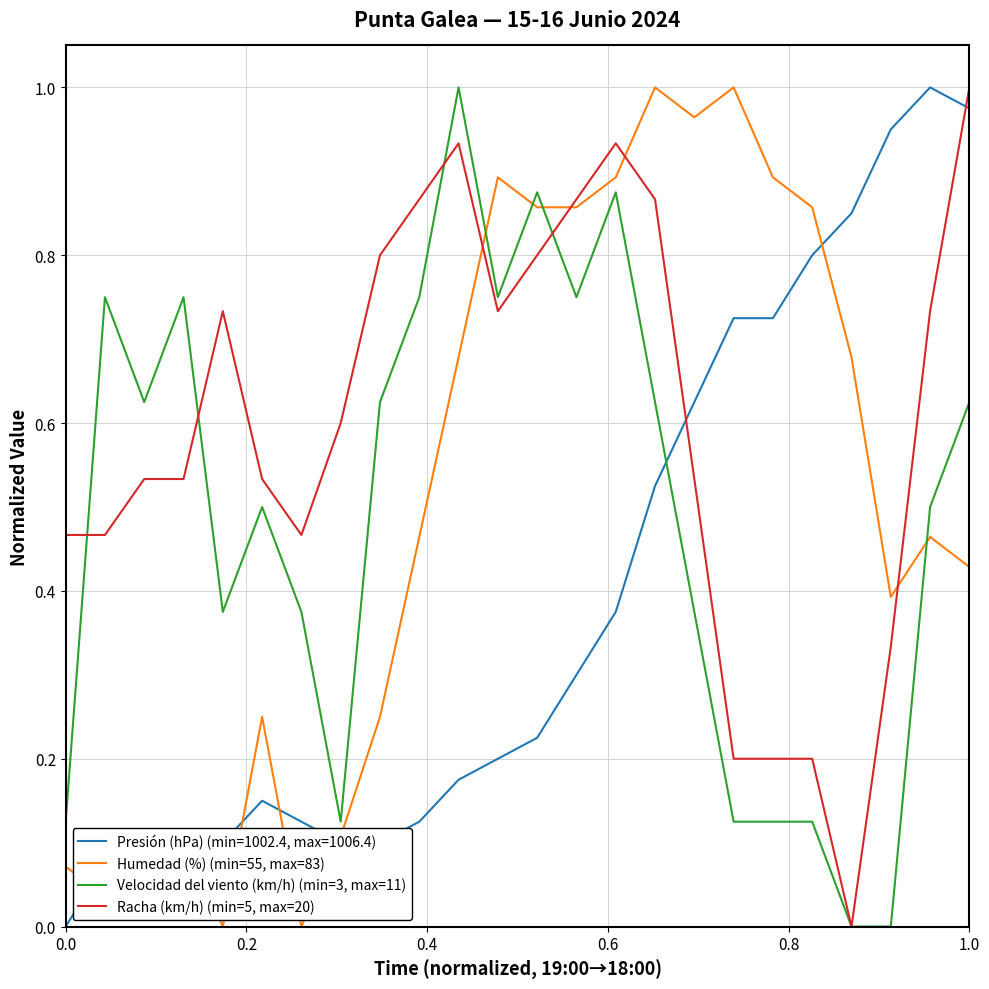

Does the chart have visible grid lines?

Yes